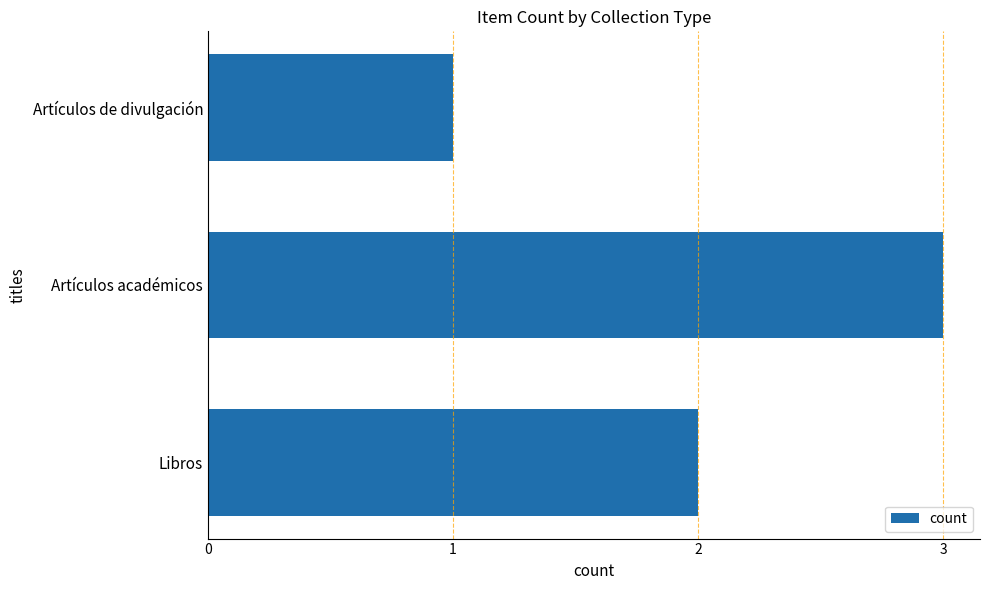

The value at Artículos académicos is 3. True or false?

True